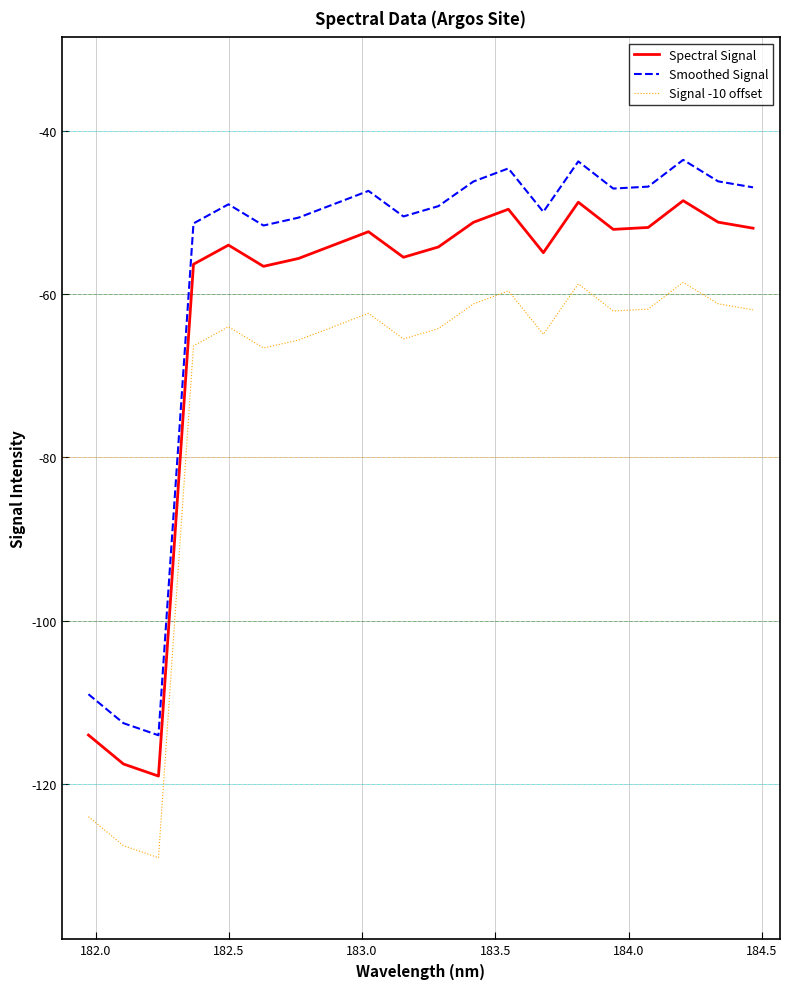

True or false: Spectral Signal and Signal -10 offset intersect in this chart.

False